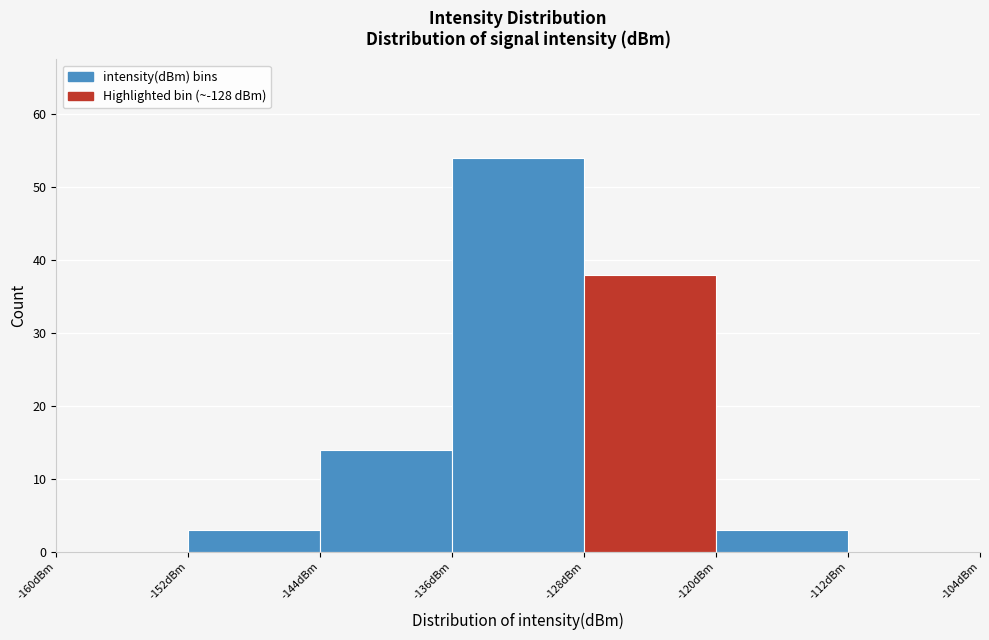

How tall is the bar that spans -136 to -128 on the x-axis? The values are not printed on the chart, so give them approximately, as read against the axis.

54